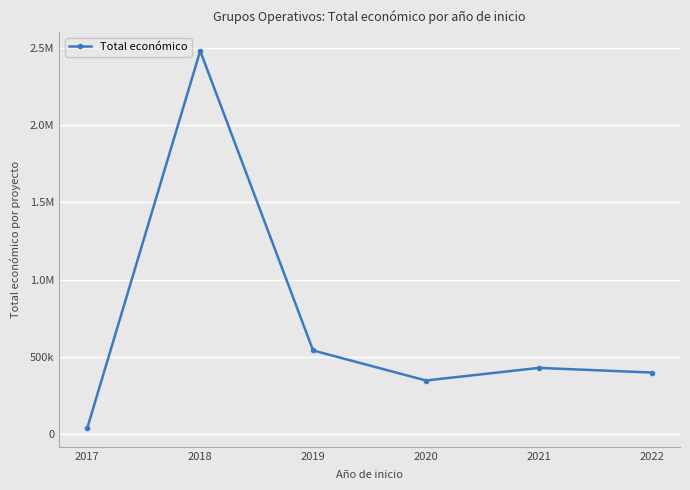

Between 2020 and 2017, which is larger?

2020